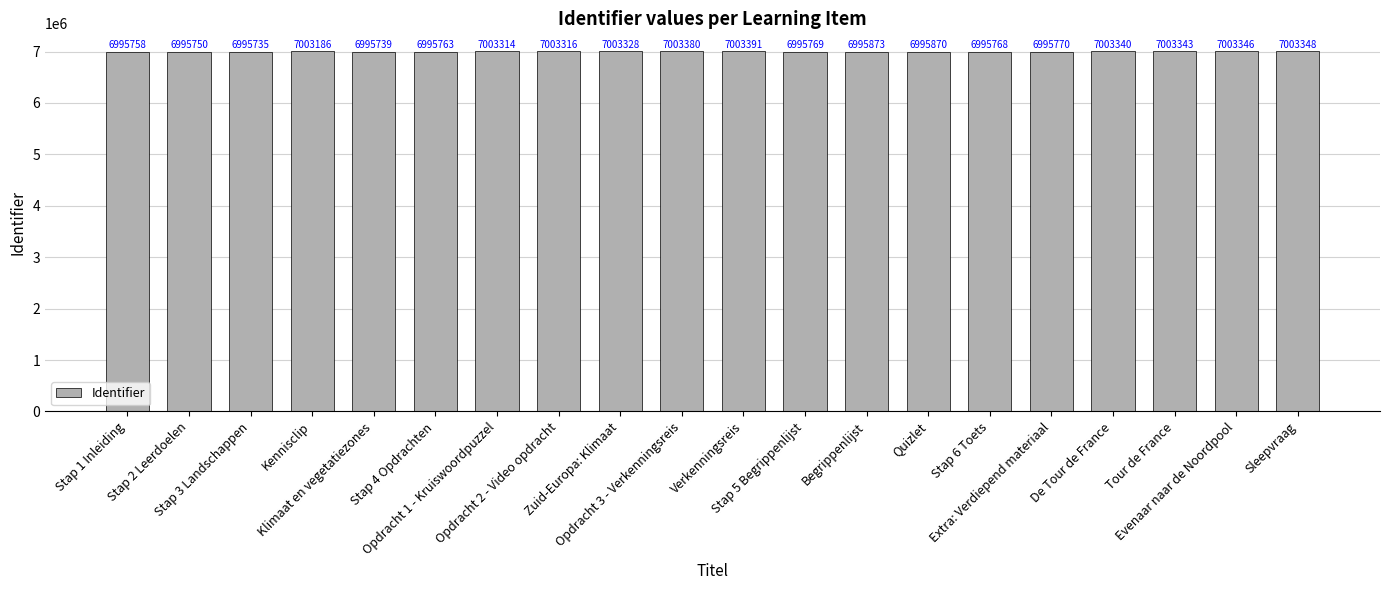

What is the difference between the second highest and minimum values?

7645